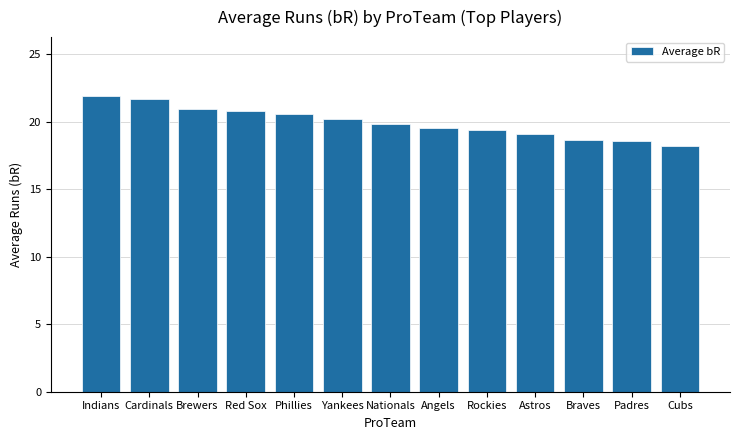

What is the value of the 3rd bar from the left?

20.9